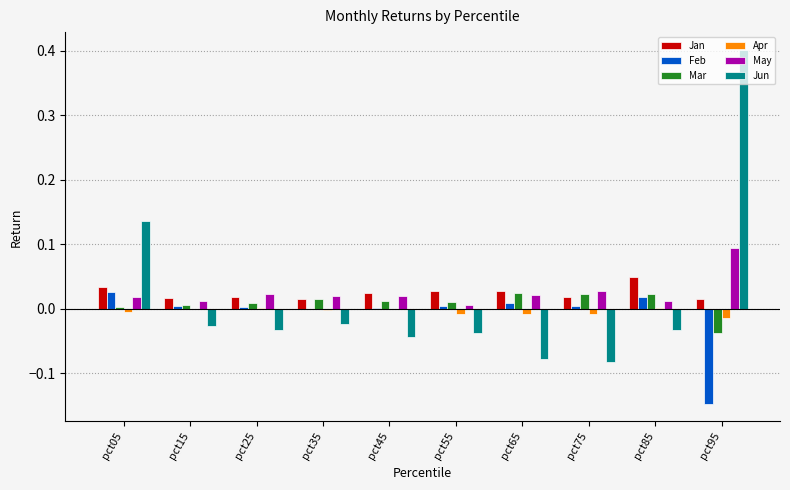

At which category is the sum across all series the highest?

pct95